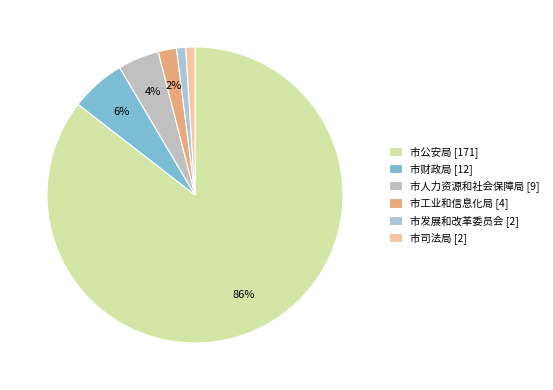

Is 市财政局 the majority of the pie?

No